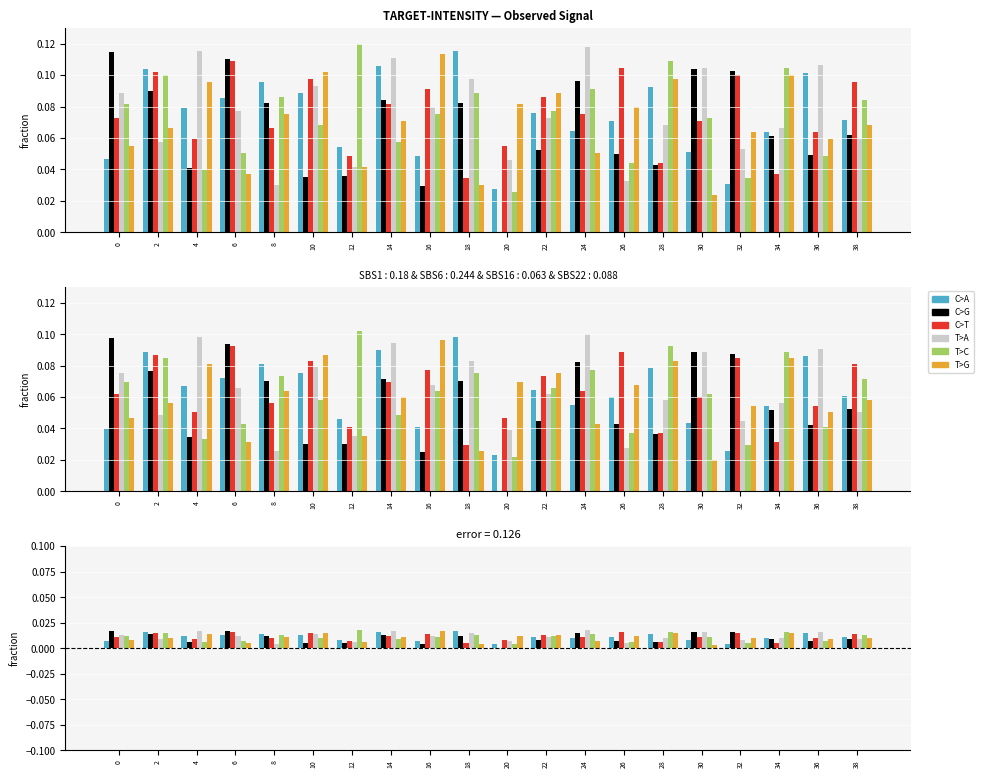

How many groups of bars are there?

20